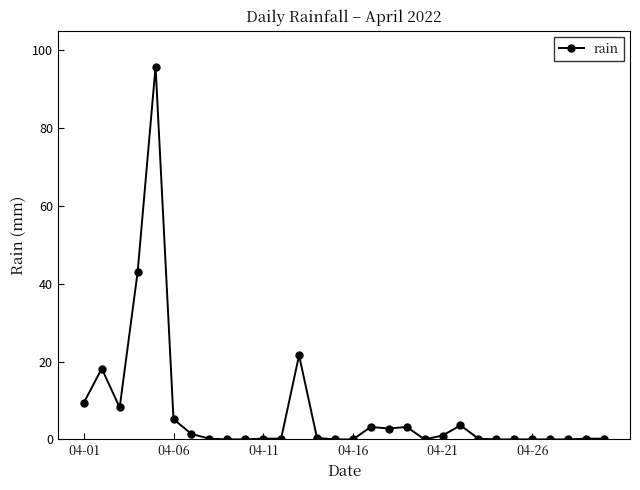

True or false: the data has more than 0 interior local peaks.

True